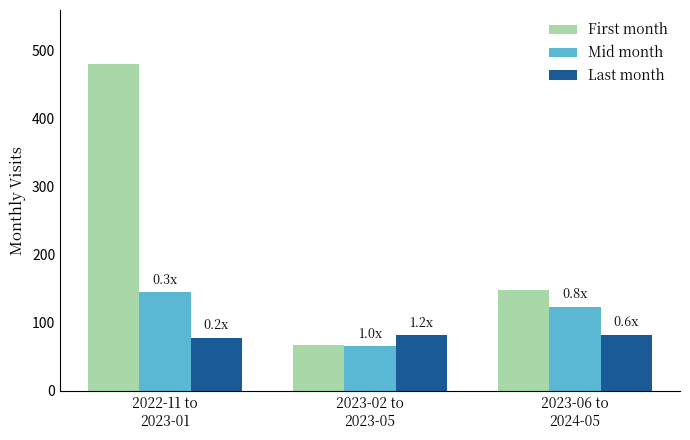

At which category does the chart reach its peak across all series?

2022-11 to
2023-01